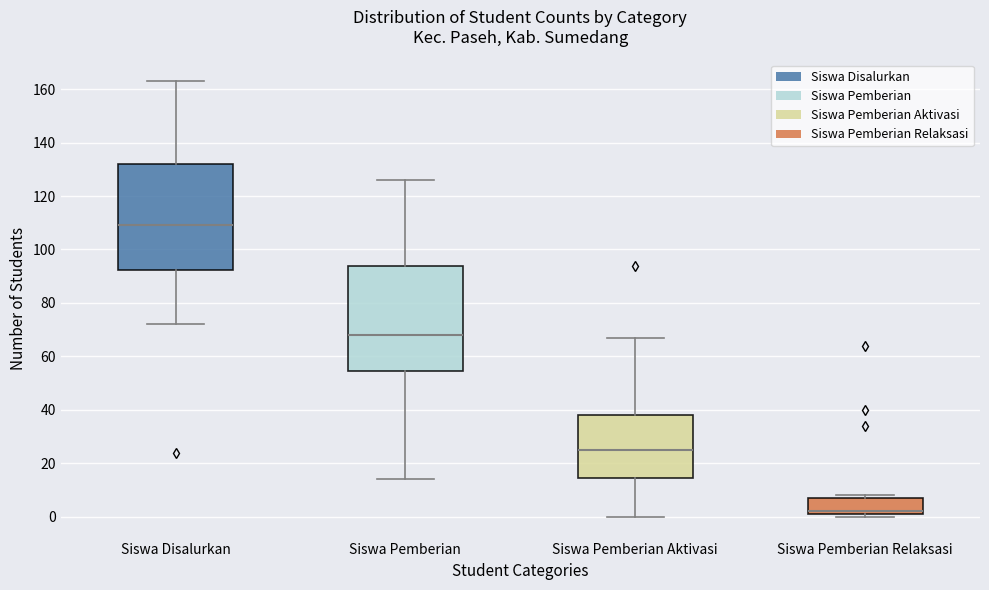

Which box's median line is the highest?

Siswa Disalurkan